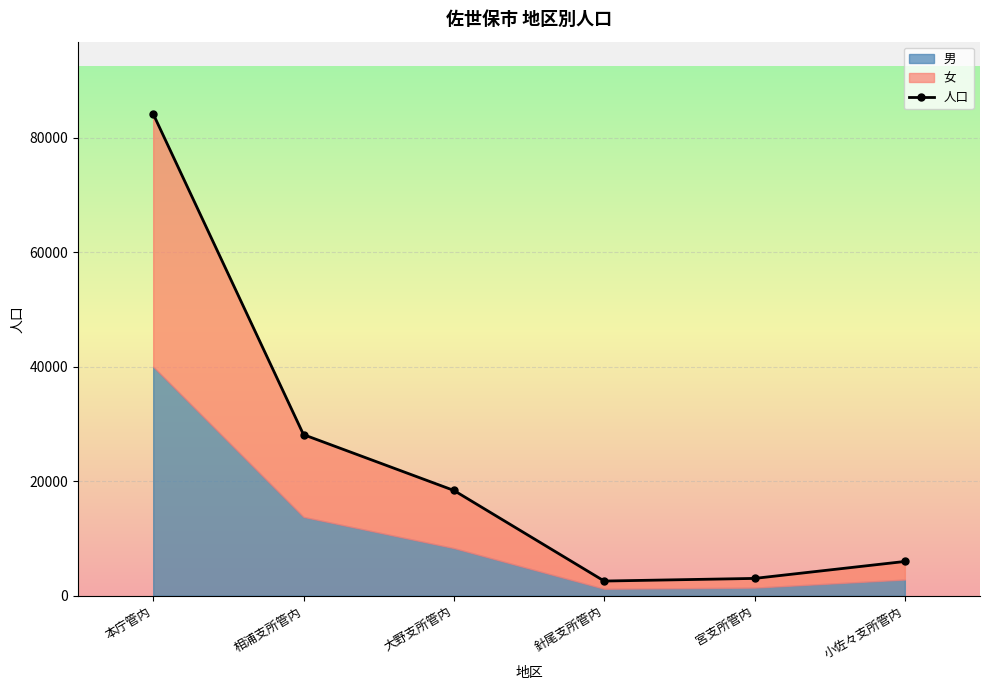

What value does the data have at 大野支所管内?

18401